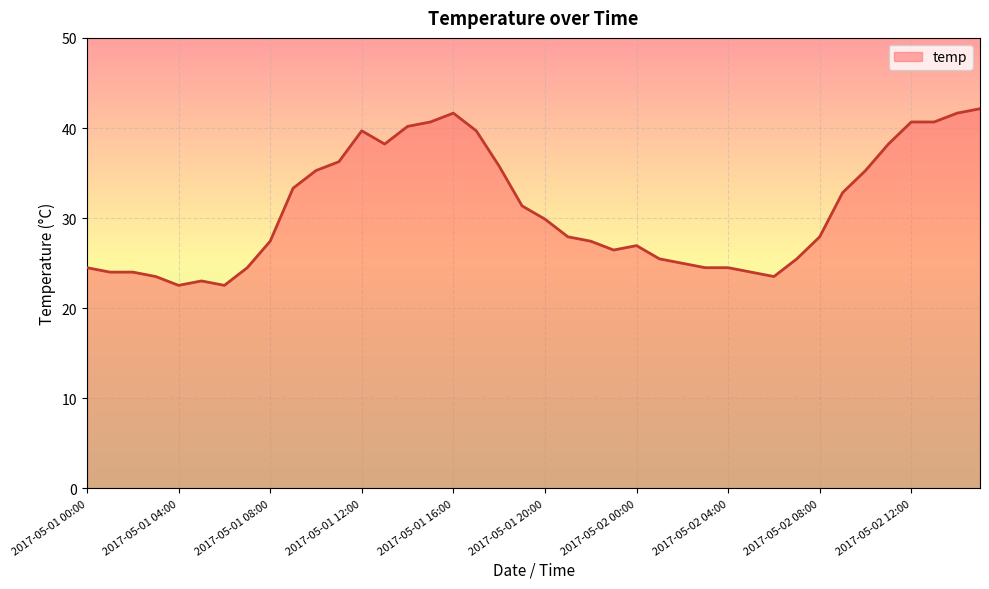

What is the minimum value shown in the chart?

22.5